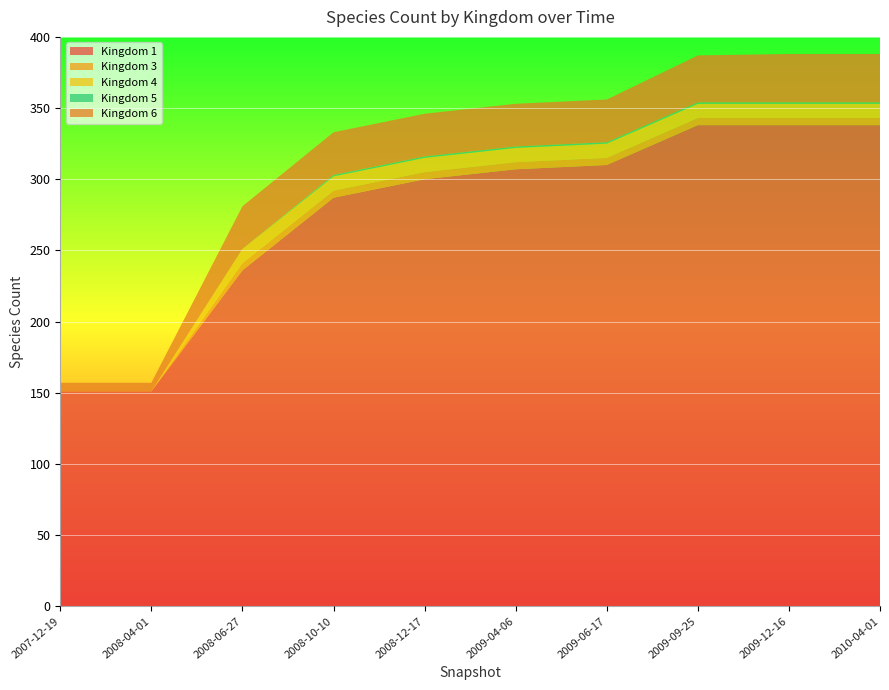

Reading left to right, extract all data points from this chart.

1: 151	151	236	287	300	307	310	338	338	338
3: 0	0	5	5	5	5	5	5	5	5
4: 0	0	10	10	10	10	10	10	10	10
5: 0	0	0	1	1	1	1	1	1	1
6: 6	6	30	30	30	30	30	33	34	34